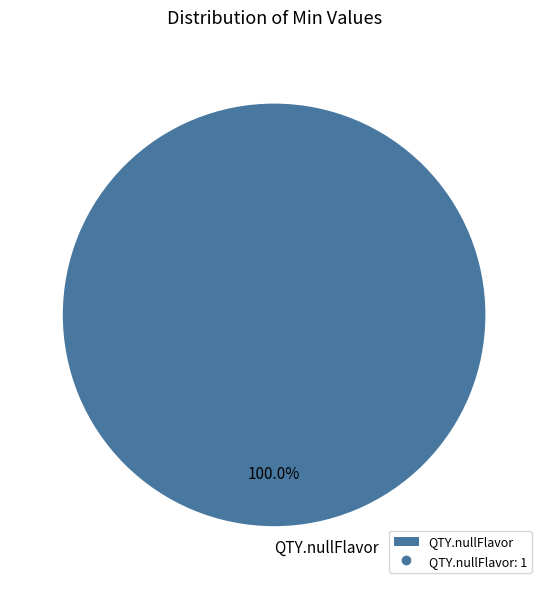

Count the number of slices in the pie.

1